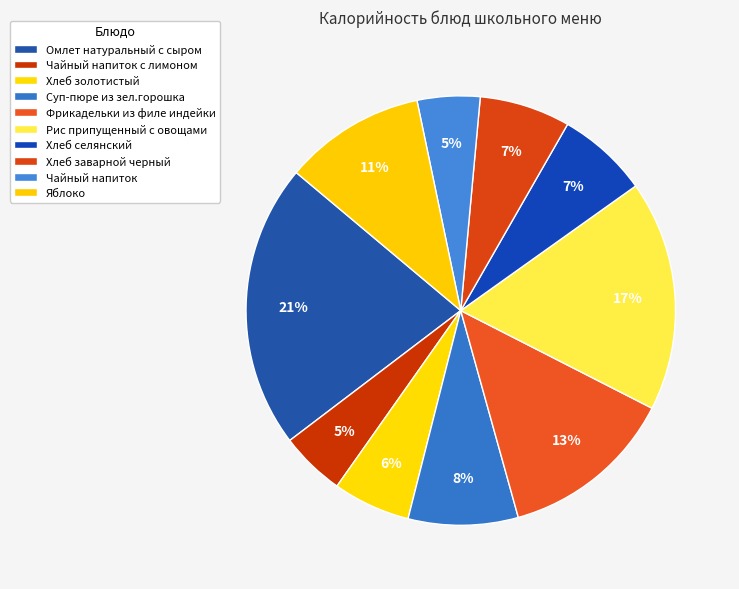

True or false: Чайный напиток accounts for 5% of the total.

True